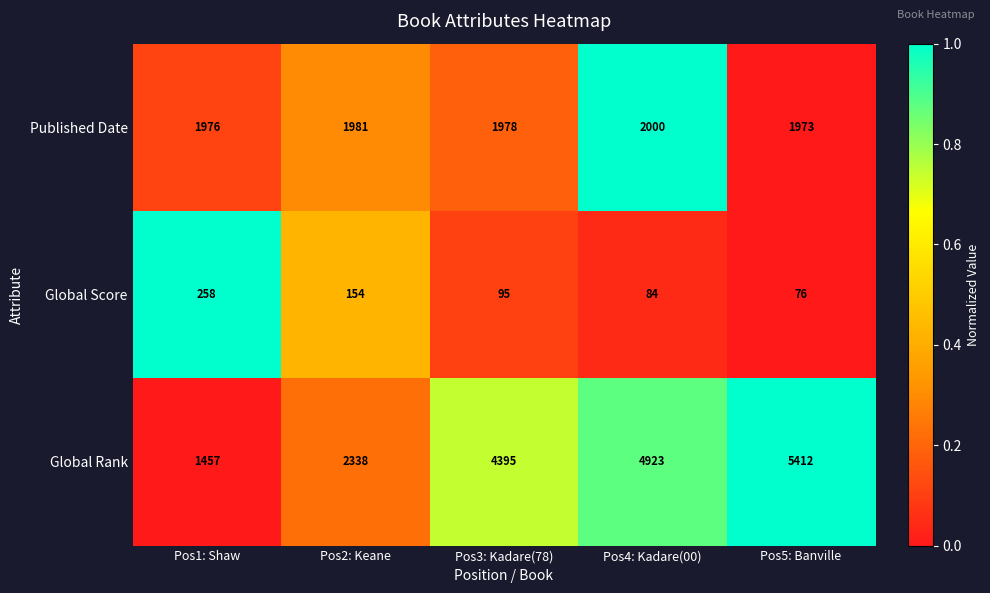

Reading left to right, list all the values displayed in this chart.

Published Date: 1976	1981	1978	2000	1973
Global Score: 258	154	95	84	76
Global Rank: 1457	2338	4395	4923	5412